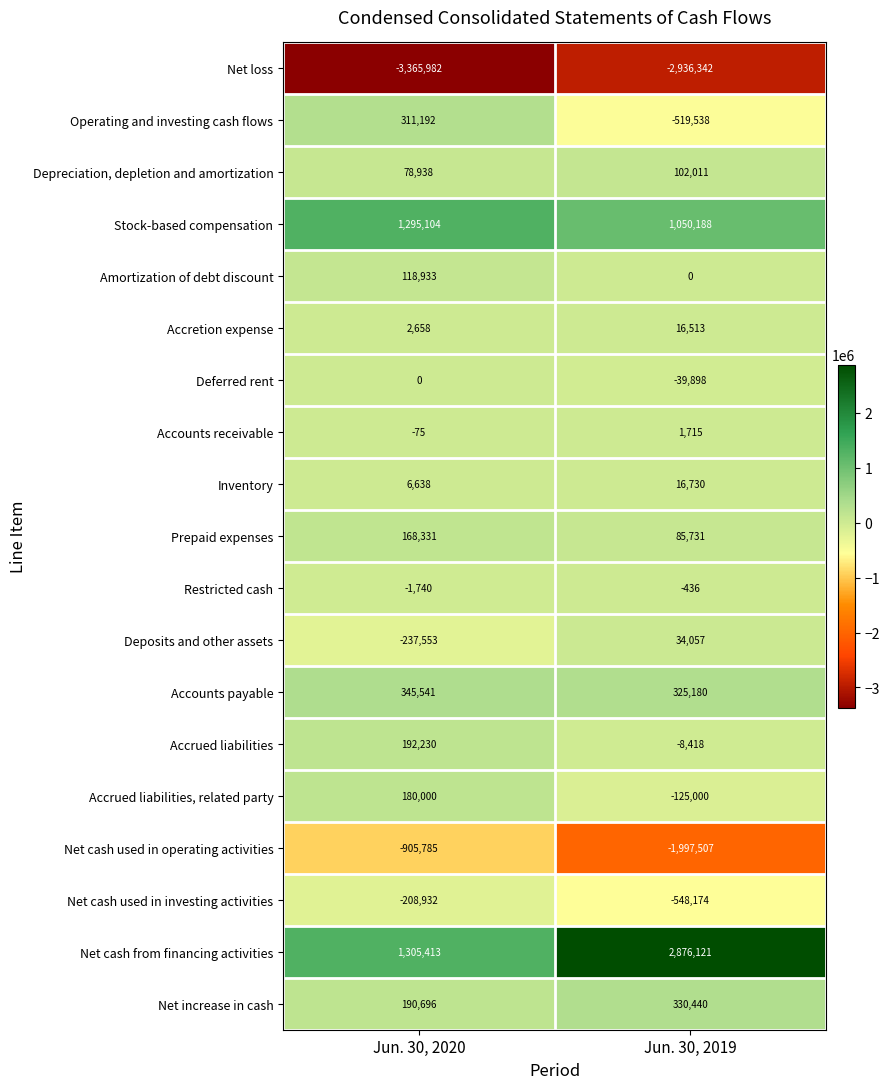

Read the Prepaid expenses value at Jun. 30, 2020.

168331